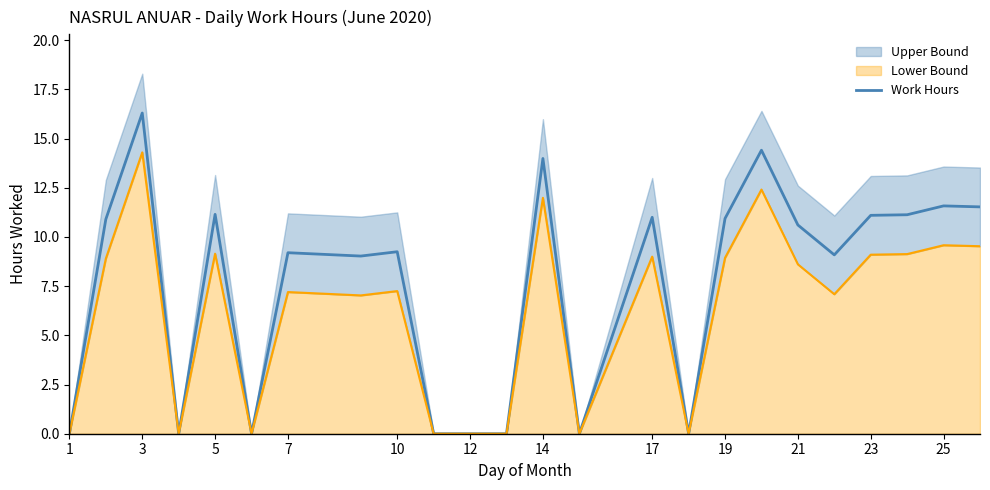

How many lines are shown in the chart?

1